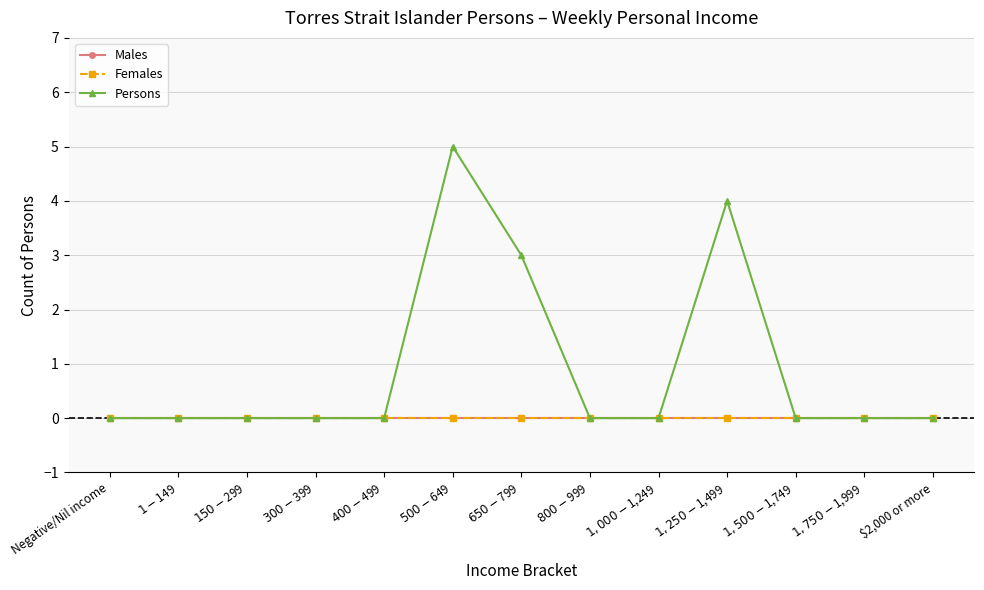

Reading left to right, what are all the values shown in this chart?

Males: Negative/Nil income=0	$1-$149=0	$150-$299=0	$300-$399=0	$400-$499=0	$500-$649=0	$650-$799=0	$800-$999=0	$1,000-$1,249=0	$1,250-$1,499=0	$1,500-$1,749=0	$1,750-$1,999=0	$2,000 or more=0
Females: Negative/Nil income=0	$1-$149=0	$150-$299=0	$300-$399=0	$400-$499=0	$500-$649=0	$650-$799=0	$800-$999=0	$1,000-$1,249=0	$1,250-$1,499=0	$1,500-$1,749=0	$1,750-$1,999=0	$2,000 or more=0
Persons: Negative/Nil income=0	$1-$149=0	$150-$299=0	$300-$399=0	$400-$499=0	$500-$649=5	$650-$799=3	$800-$999=0	$1,000-$1,249=0	$1,250-$1,499=4	$1,500-$1,749=0	$1,750-$1,999=0	$2,000 or more=0